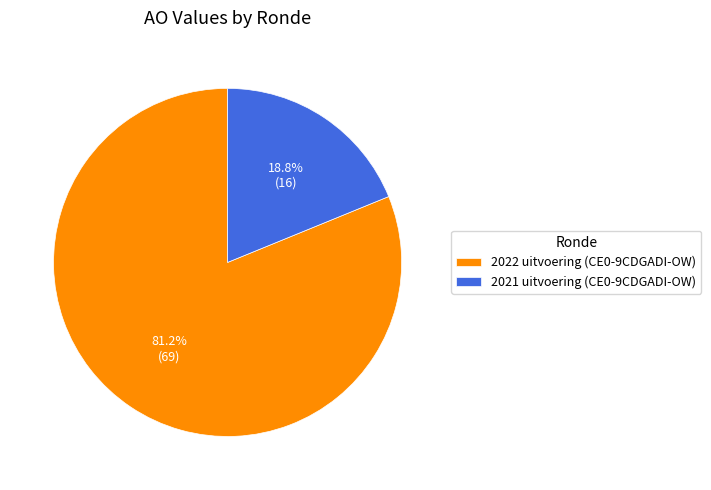

What portion of the pie excludes 2021 uitvoering (CE0-9CDGADI-OW)?

81.2%